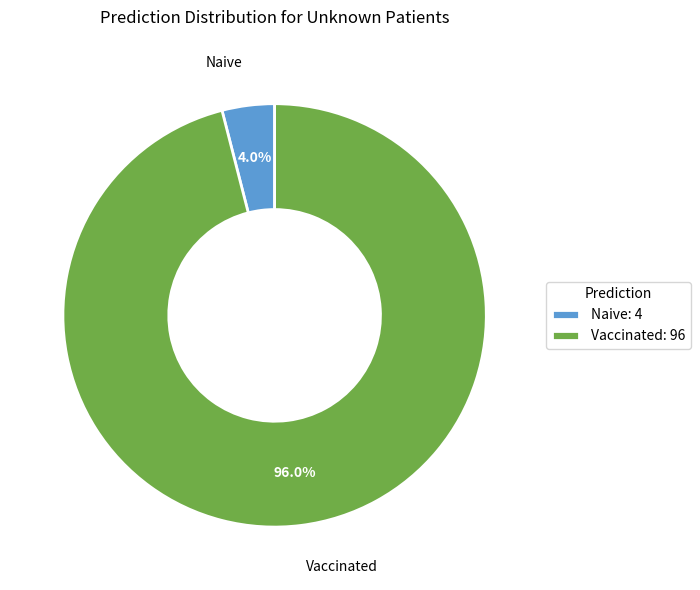

To the nearest percent, what portion does Vaccinated represent?

96%